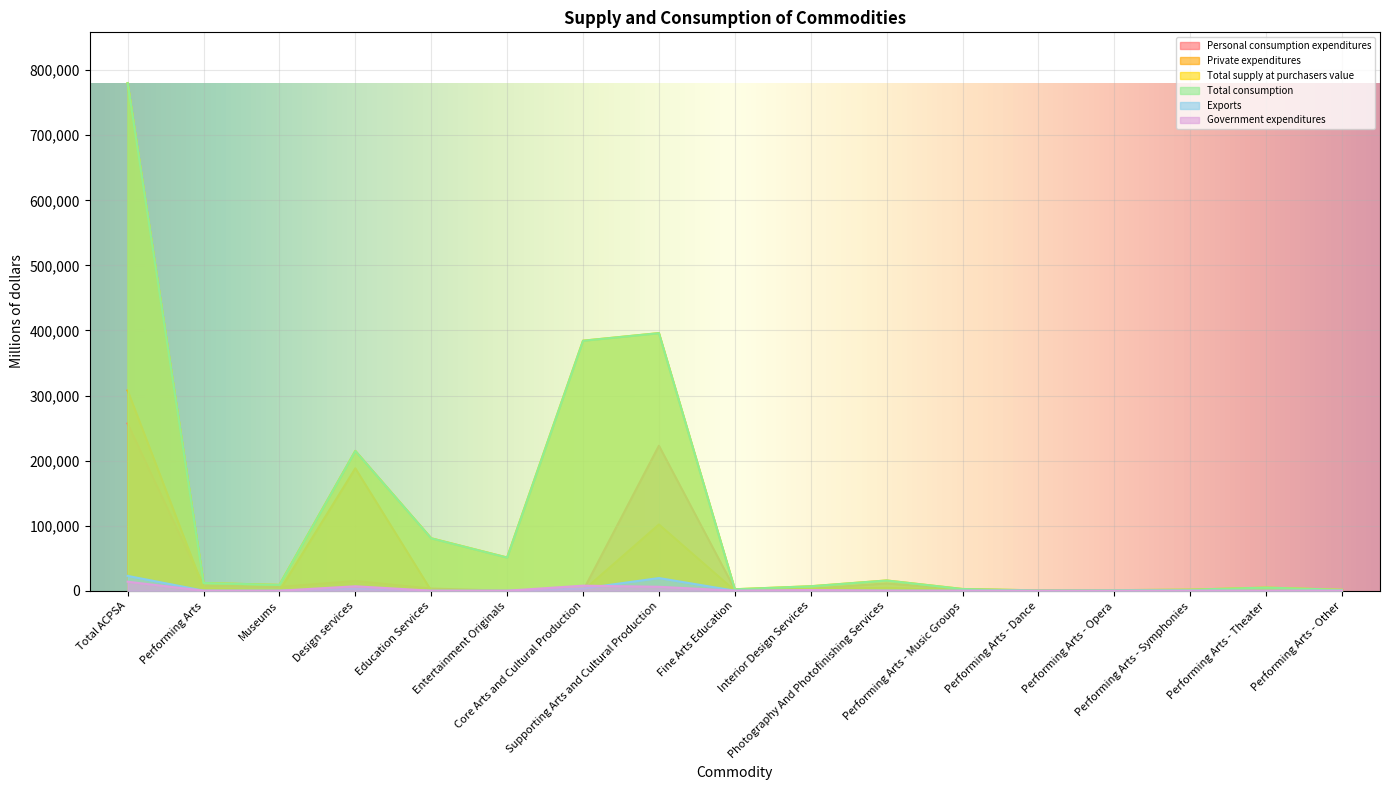

In Total supply at purchasers value, how many points are lower than both neighbors (excluding endpoints)?

4